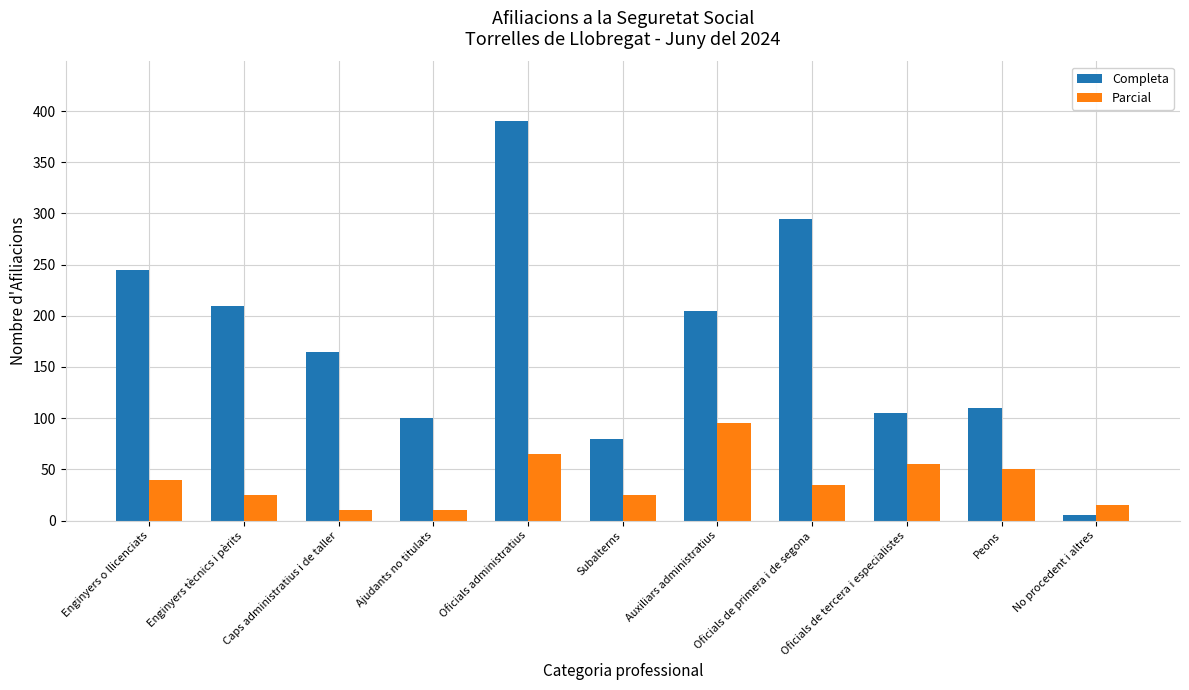

List the labels in order of Completa value, largest first.

Oficials administratius, Oficials de primera i de segona, Enginyers o llicenciats, Enginyers tècnics i pèrits, Auxiliars administratius, Caps administratius i de taller, Peons, Oficials de tercera i especialistes, Ajudants no titulats, Subalterns, No procedent i altres